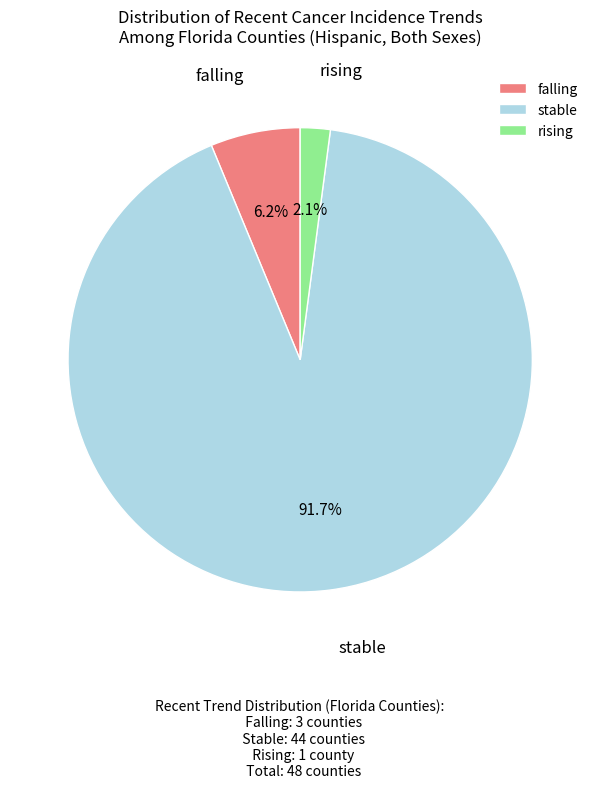

Which slice is the largest?

stable